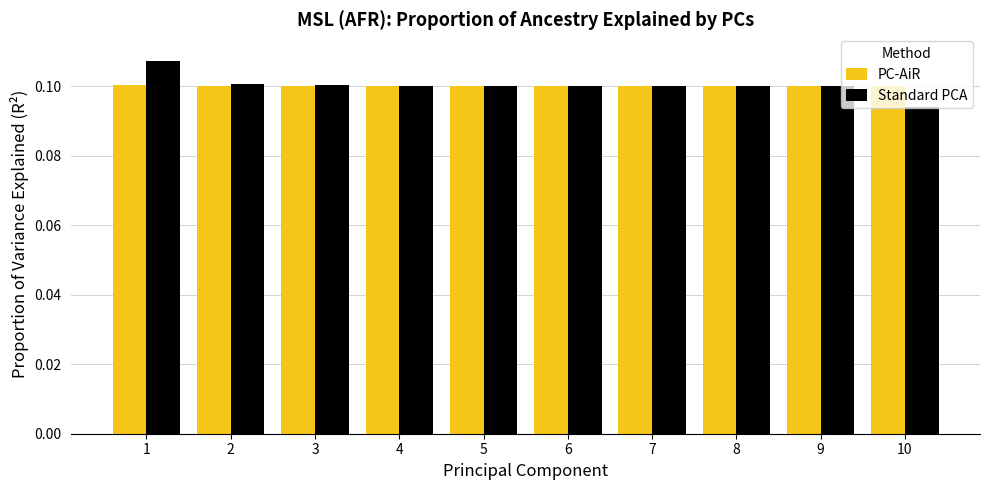

The Standard PCA series shows 0.2 at 1. True or false?

False